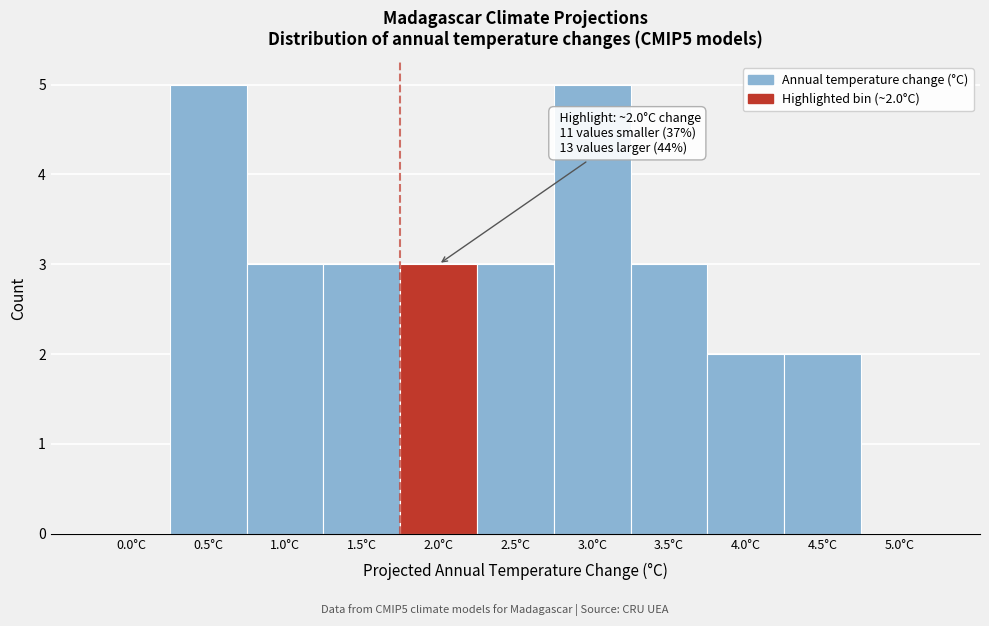

Reading left to right, extract all data points from this chart.

0.0°C=0	0.5°C=5	1.0°C=3	1.5°C=3	2.0°C=3	2.5°C=3	3.0°C=5	3.5°C=3	4.0°C=2	4.5°C=2	5.0°C=0